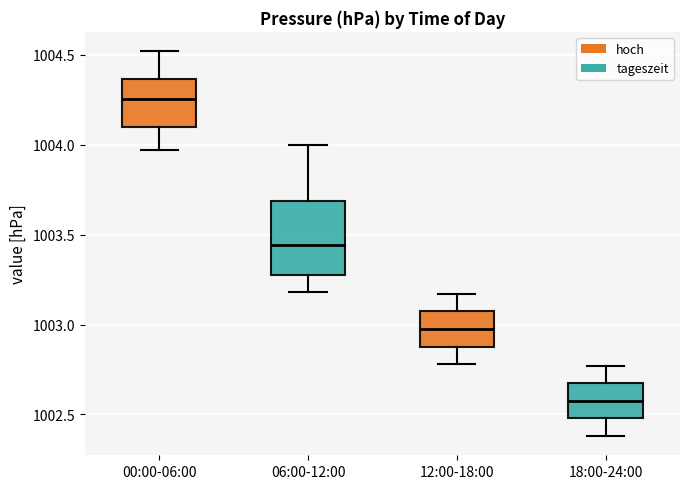

Reading left to right, transcribe this box plot: for each box, give where its median line is, the range the box spans, and where its two whiskers end, as read against the y-axis. The values are not printed on the chart, so give them approximately, as read against the axis.

00:00-06:00: median 1004.25, box 1004.10 to 1004.35, whiskers 1003.95 to 1004.50
06:00-12:00: median 1003.45, box 1003.30 to 1003.70, whiskers 1003.20 to 1004.00
12:00-18:00: median 1003.00, box 1002.90 to 1003.05, whiskers 1002.80 to 1003.15
18:00-24:00: median 1002.60, box 1002.50 to 1002.65, whiskers 1002.40 to 1002.75